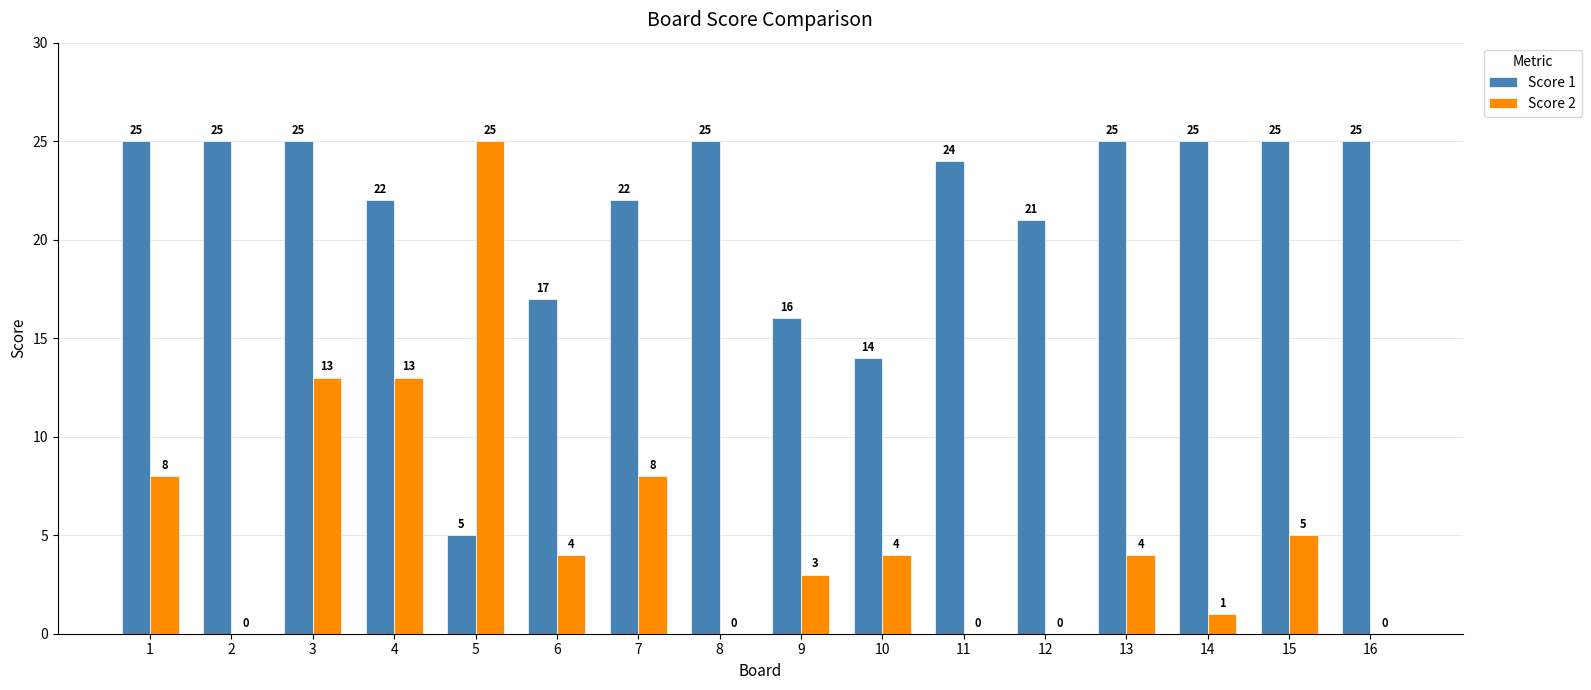

Which category has the highest value in the Score 2 series?

5